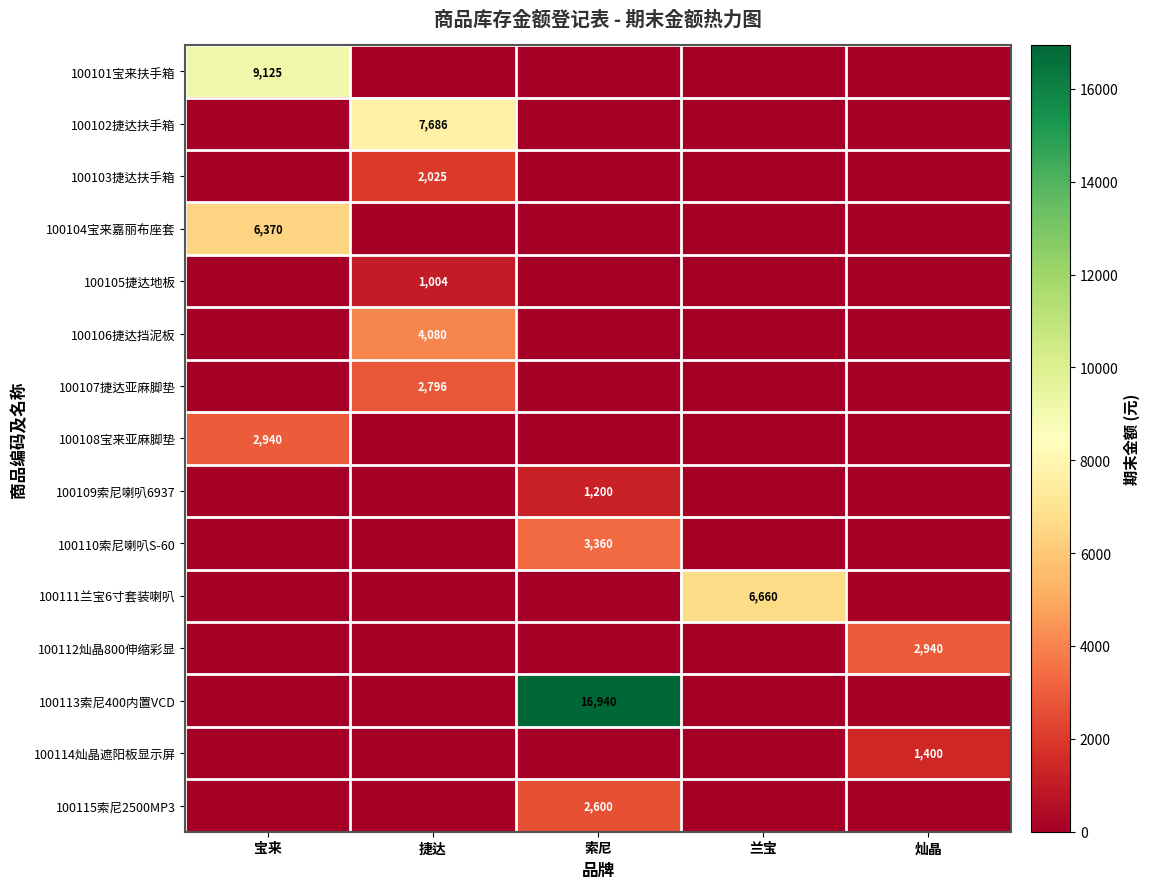

True or false: 100105捷达地板 has a value of 1004 at 捷达.

True